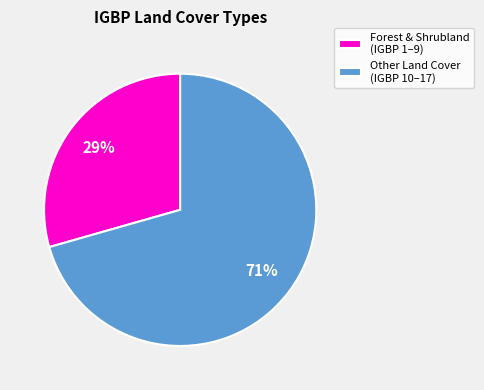

Do Forest & Shrubland (IGBP 1–9) and Other Land Cover (IGBP 10–17) together represent more than half of the pie?

Yes